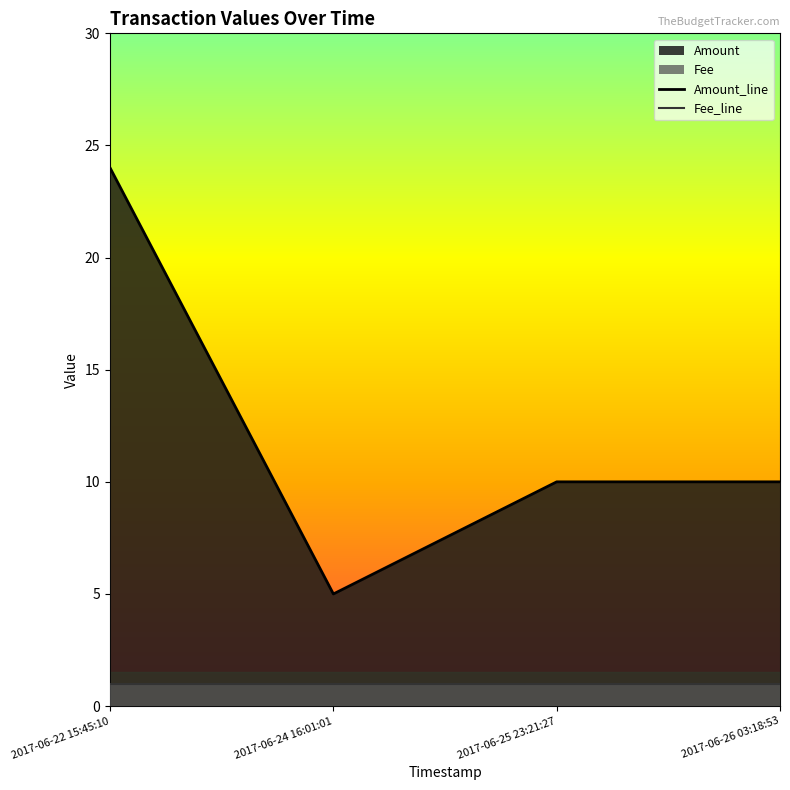

Which label corresponds to the smallest value in the chart?

2017-06-24 16:01:01